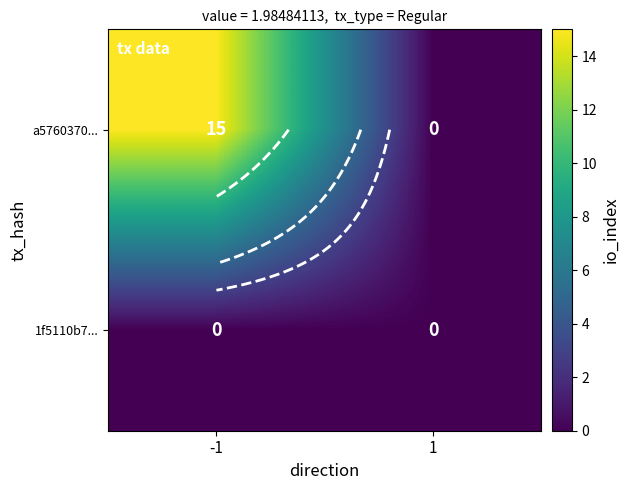

What is the maximum value for a5760370...?

15